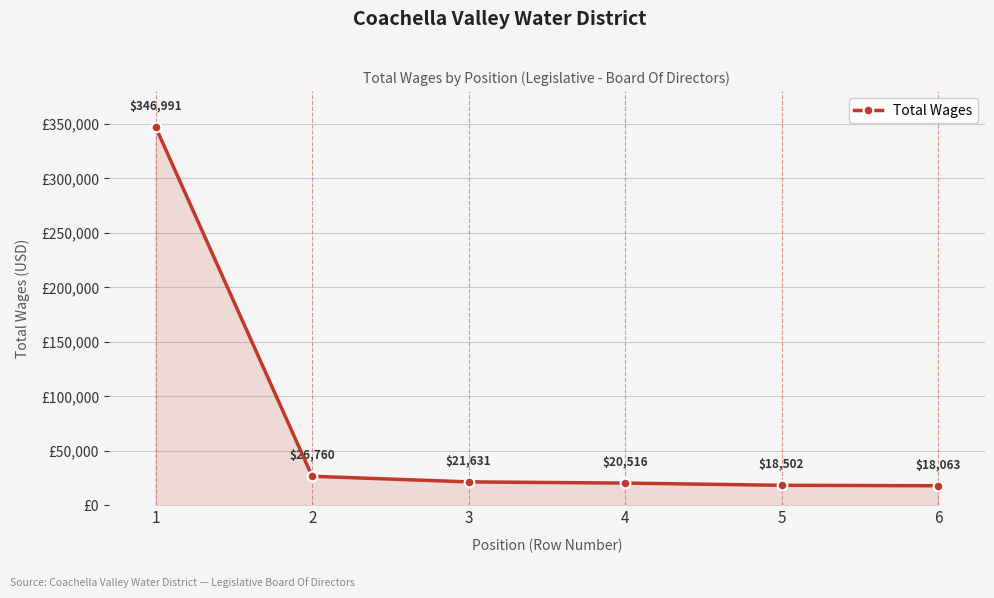

The chart shows a value of 46909 at 2. True or false?

False